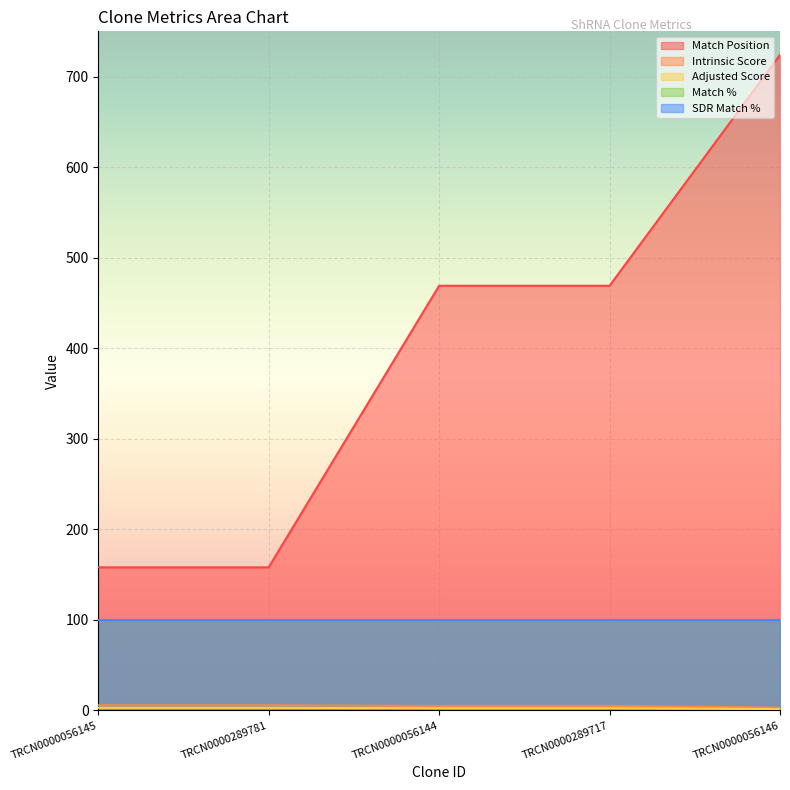

Which label corresponds to the largest value in the chart?

TRCN0000056146